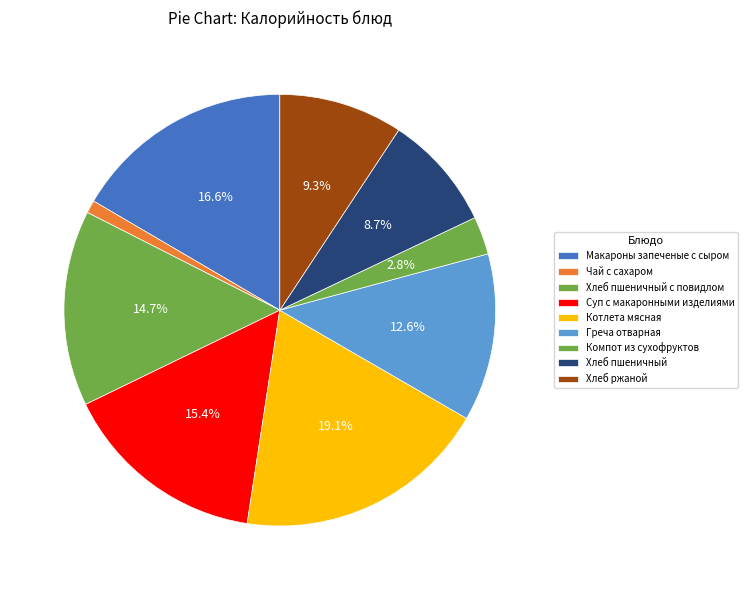

Does any single category account for the majority?

No